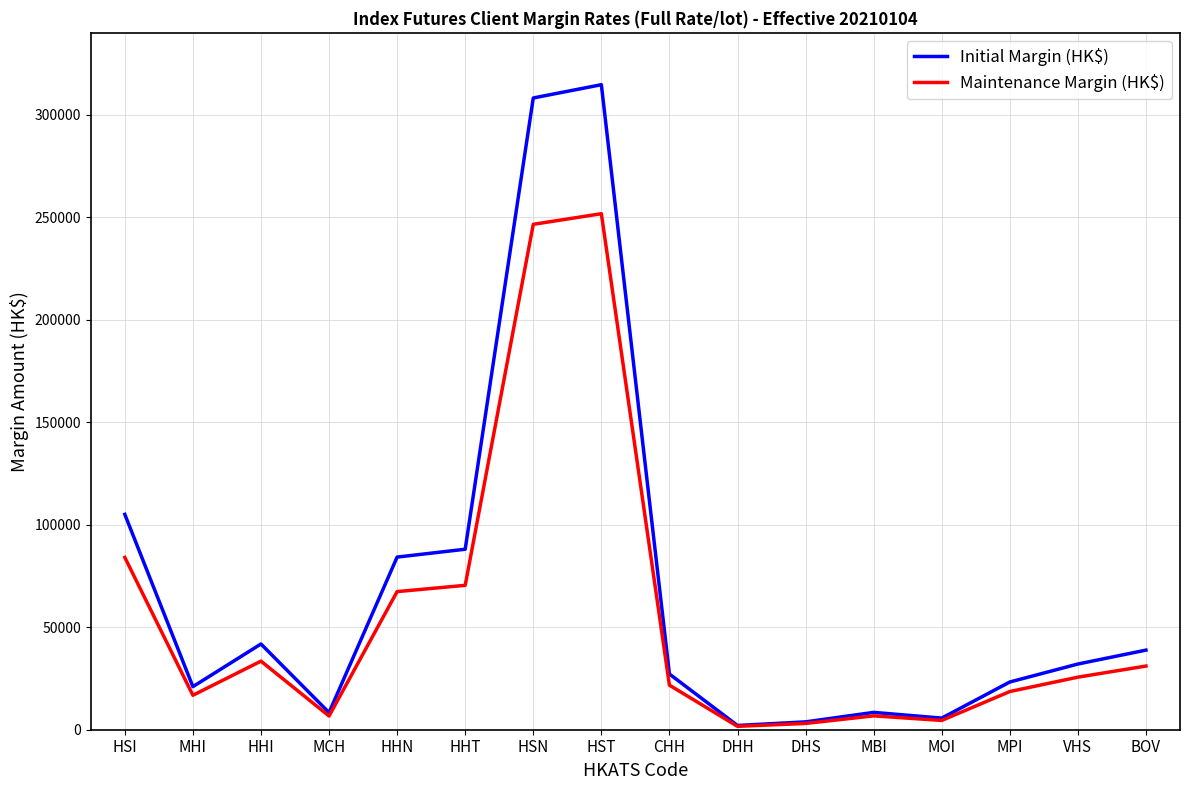

How many lines are shown in the chart?

2